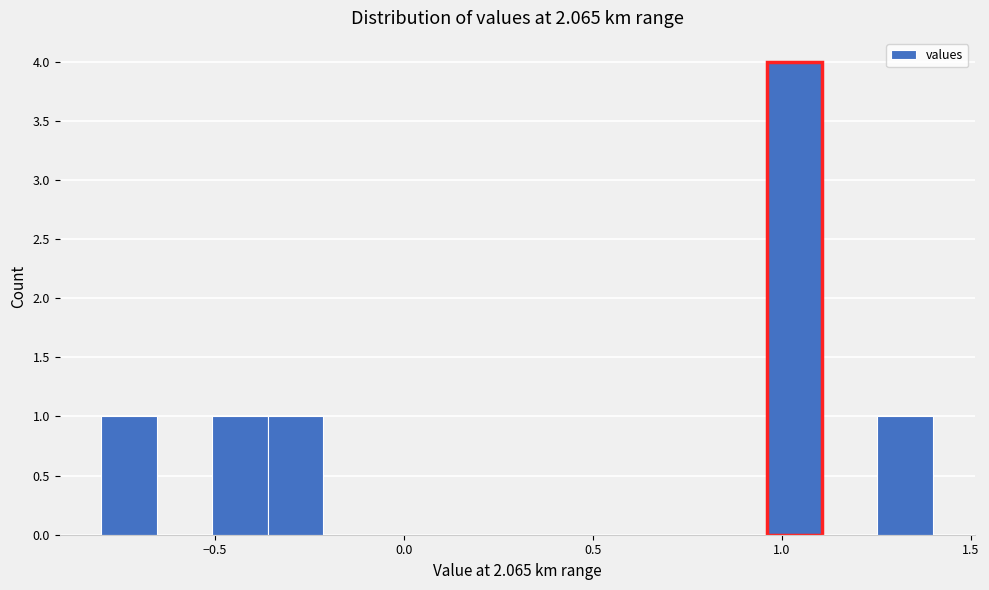

Read against the x-axis, roughly where is the centre of the tallest bar?

1.05